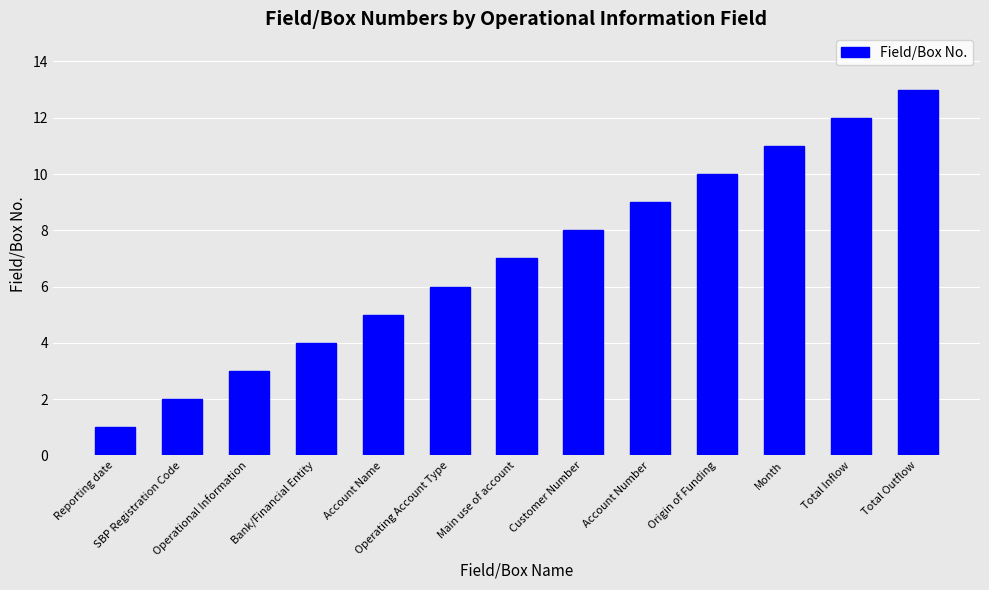

Between Total Outflow and Account Number, which is larger?

Total Outflow